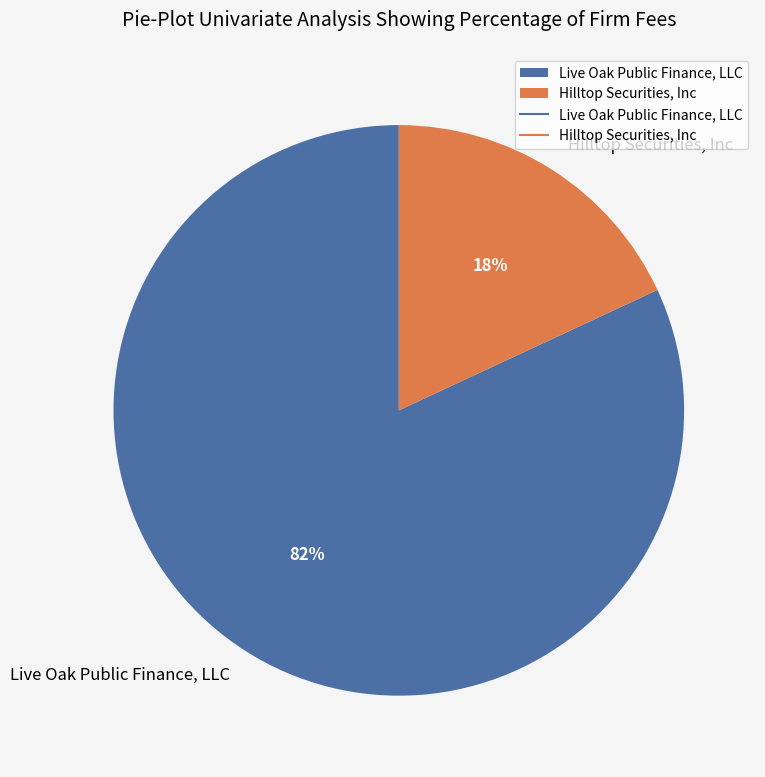

Which category has the biggest portion of the pie?

Live Oak Public Finance, LLC